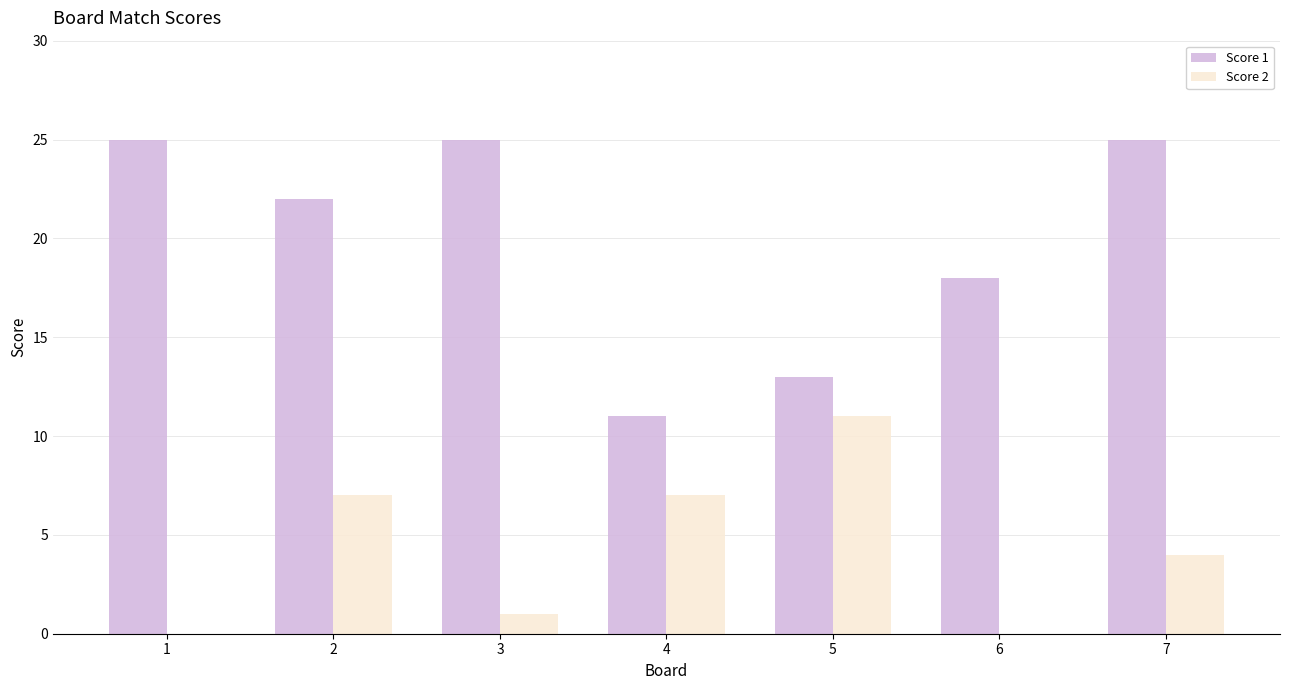

Which series has the largest total across all categories?

Score 1